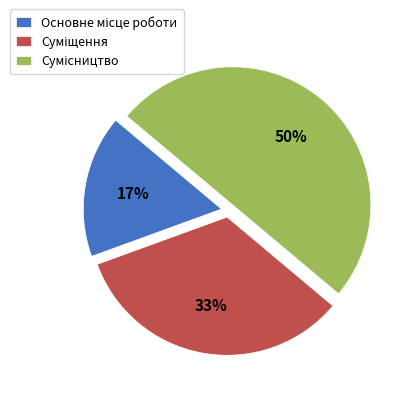

To the nearest percent, what is the average slice percentage?

33%